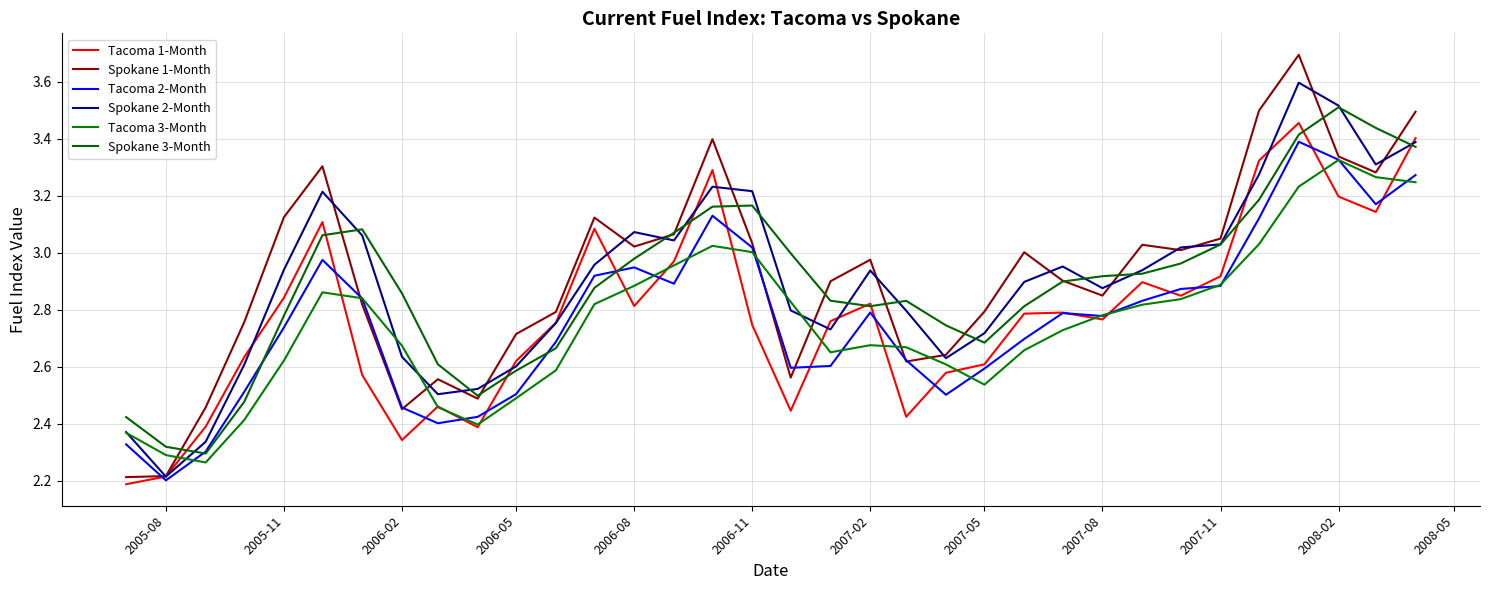

How many interior local peaks does the Tacoma 2-Month series have?

6